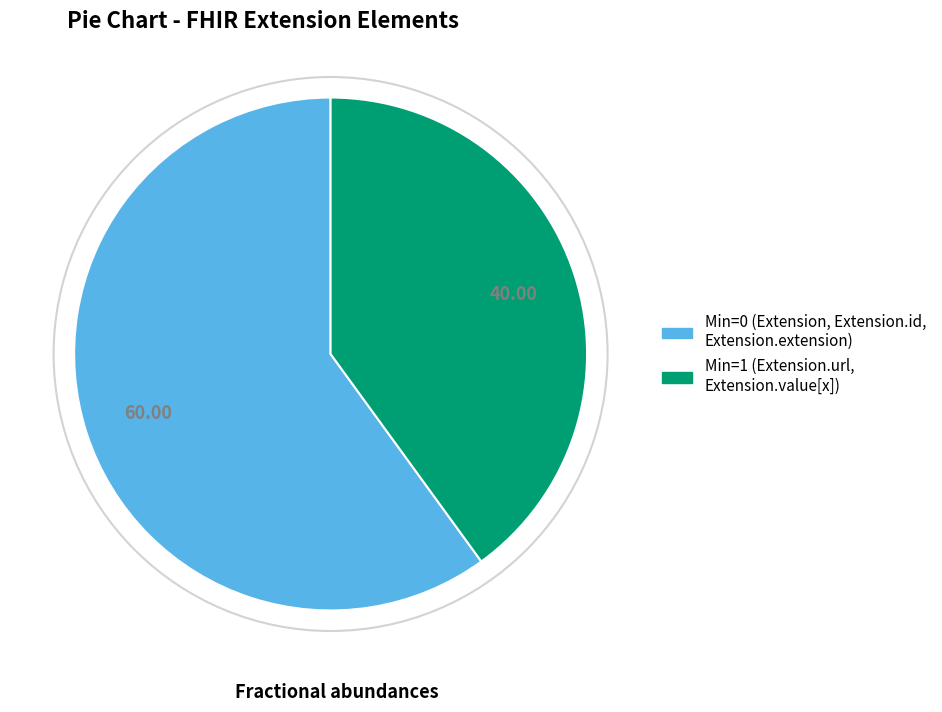

How many segments does this pie chart have?

2